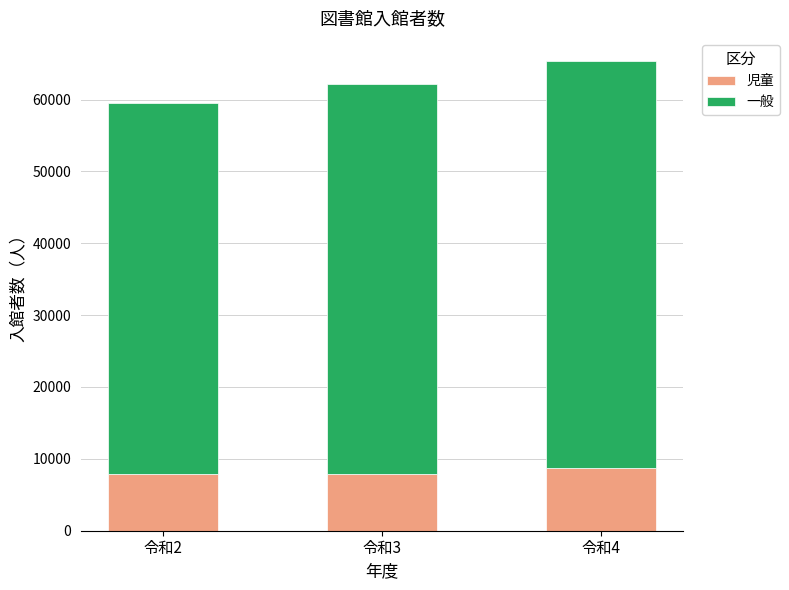

Count the number of data series in this chart.

2